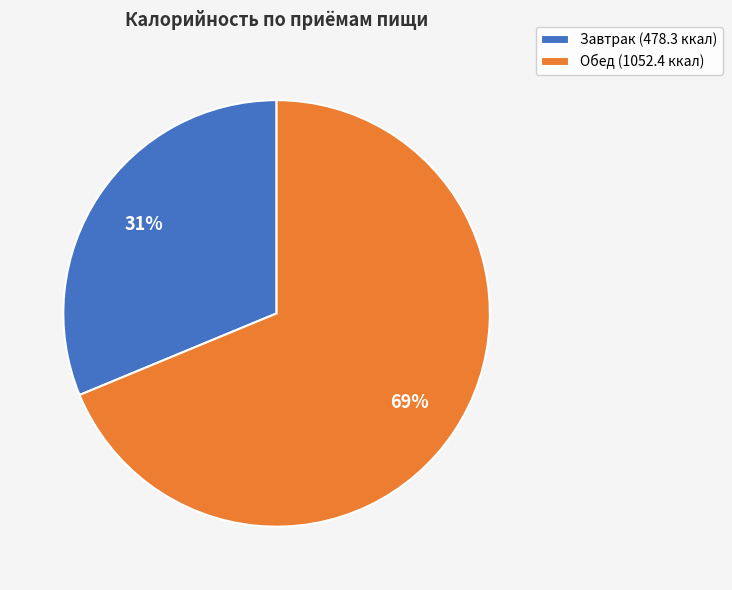

Which category has the smallest portion of the pie?

Завтрак